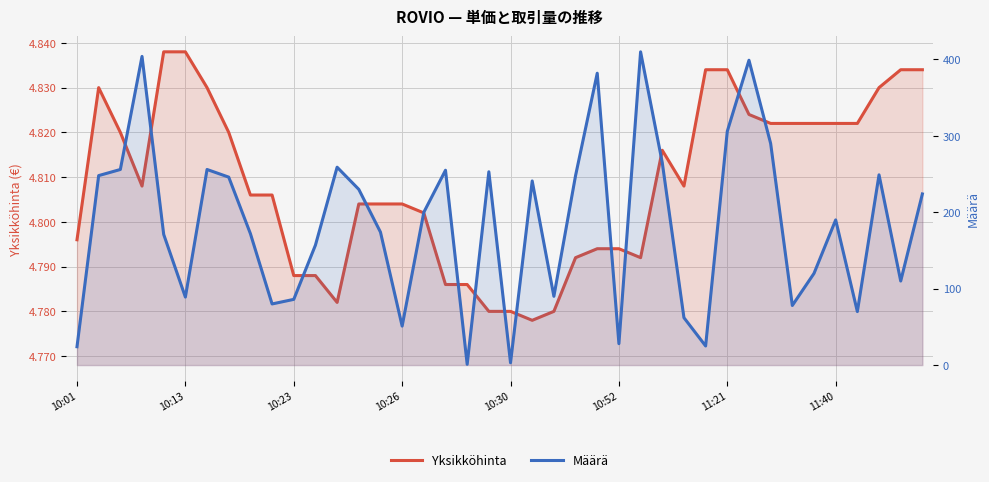

At which label is Yksikköhinta closest to 4?

21